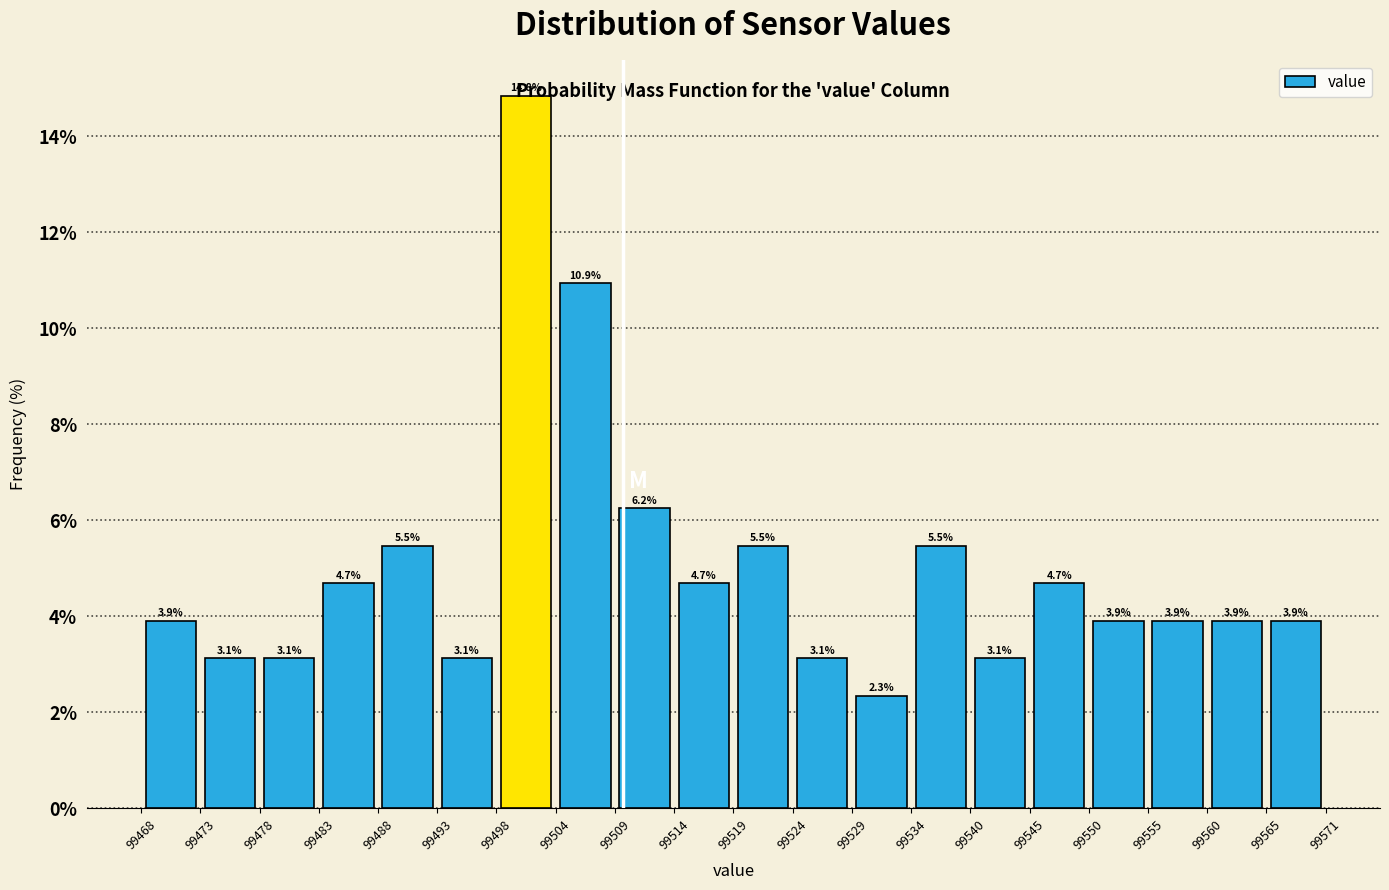

Which range on the x-axis has the tallest bar?

99498 to 99504